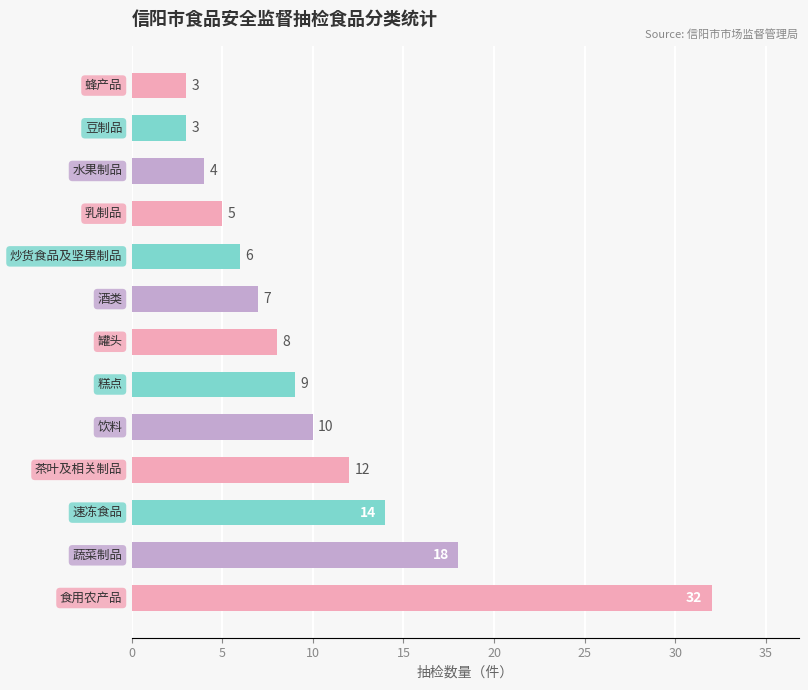

Reading top to bottom, extract all data points from this chart.

3	3	4	5	6	7	8	9	10	12	14	18	32